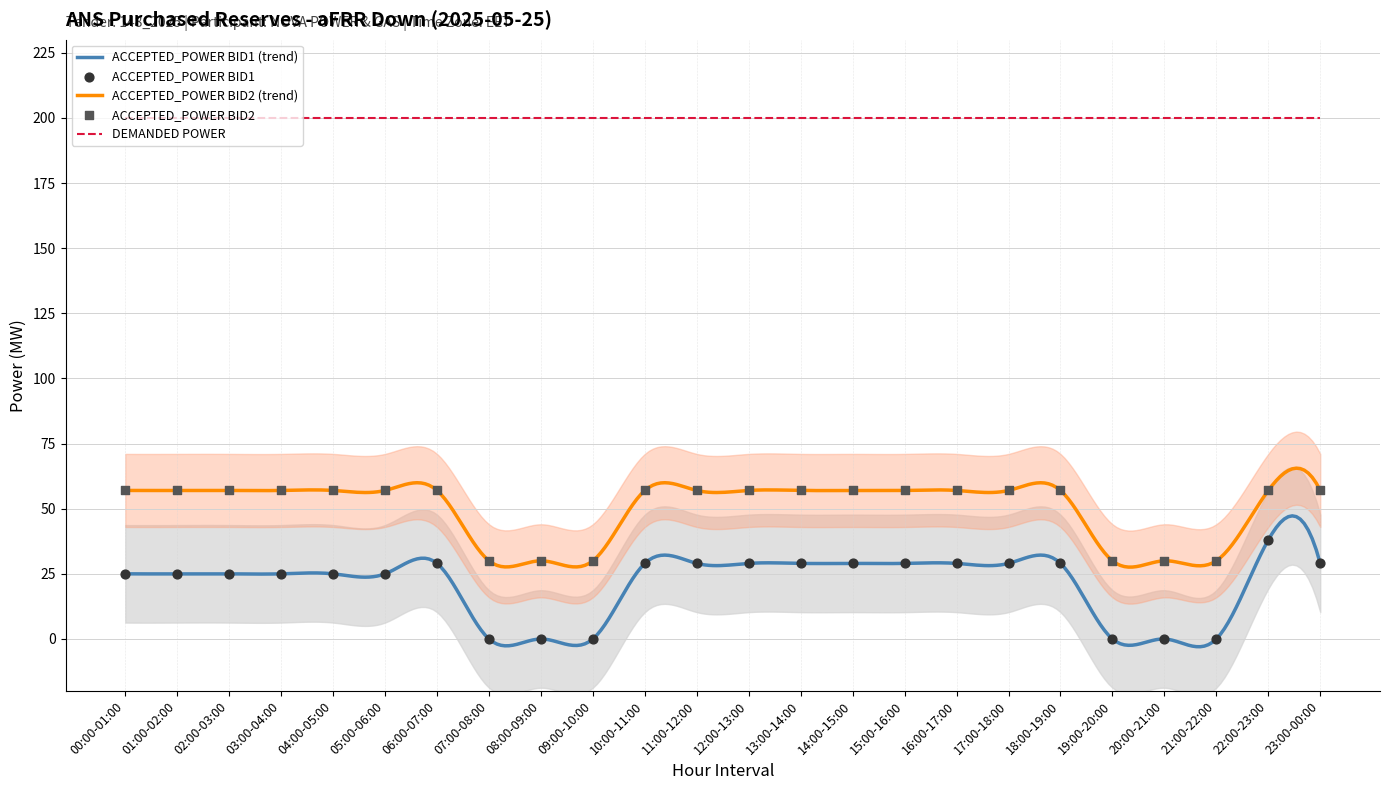

Which series has the largest total across all categories?

ACCEPTED_POWER BID2